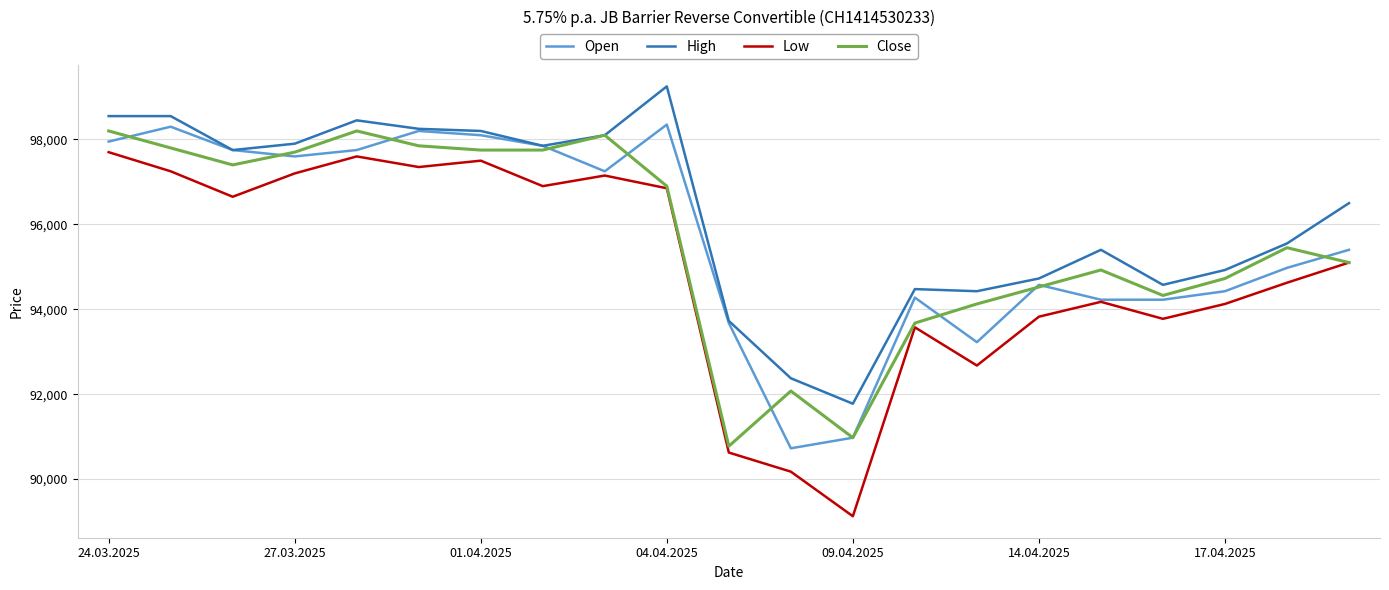

Which series has the largest total across all categories?

High